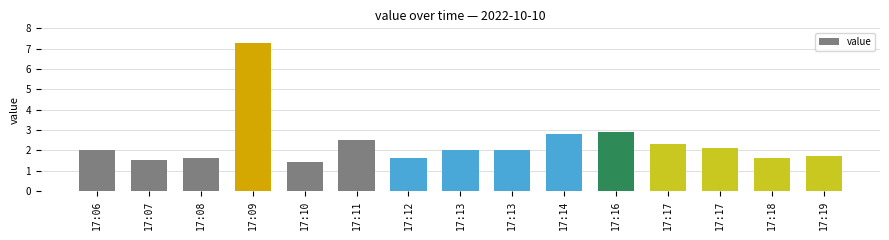

Which has a higher value, 17:08 or 17:13?

17:13